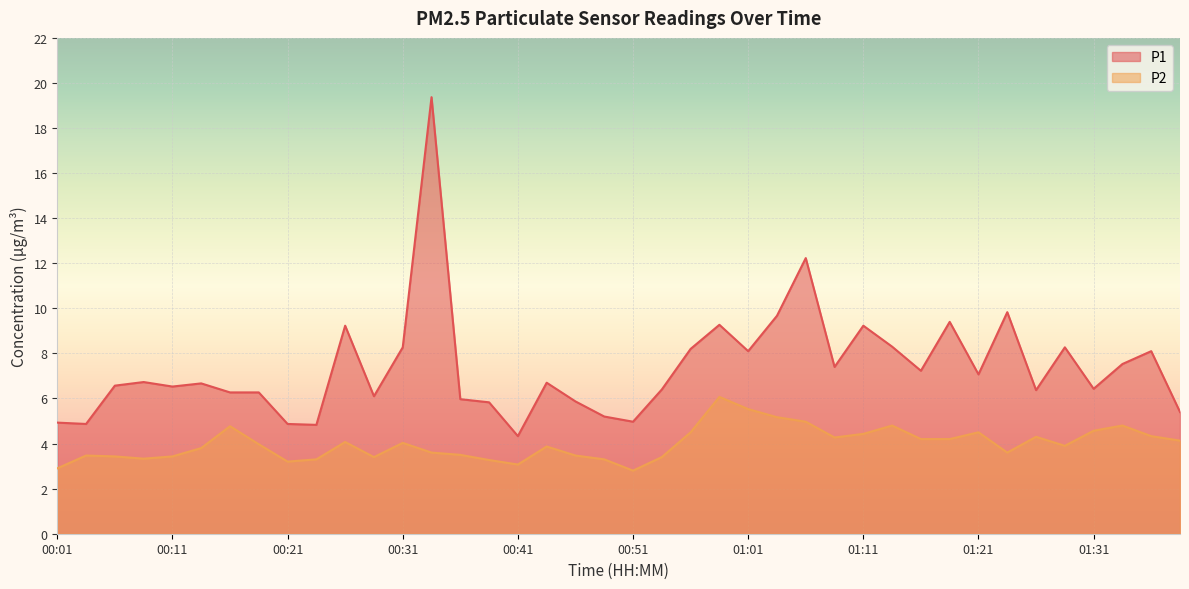

What is the difference between the second highest and minimum values in the P1 series?

7.9